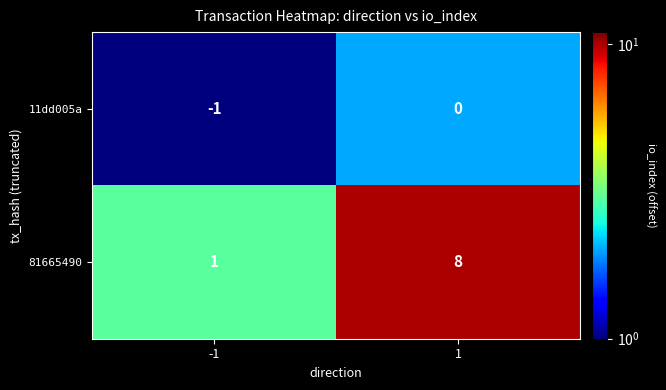

The value of 11dd005a at 1 is 0. True or false?

True